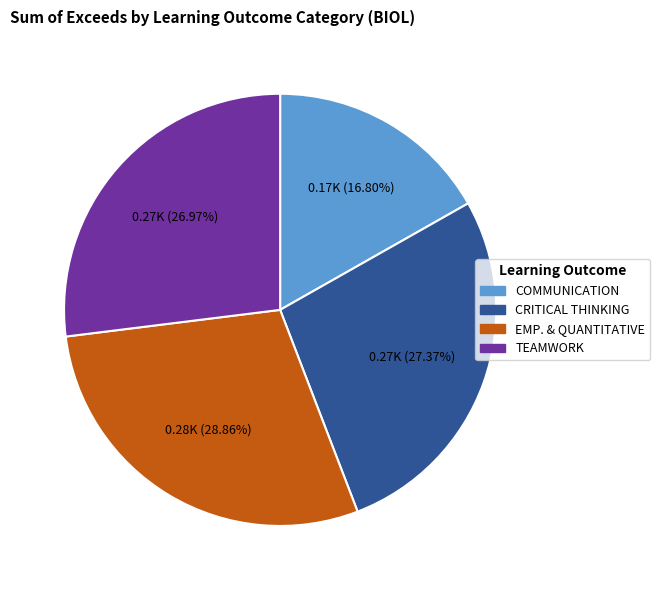

Is there any slice that represents more than half of the pie?

No